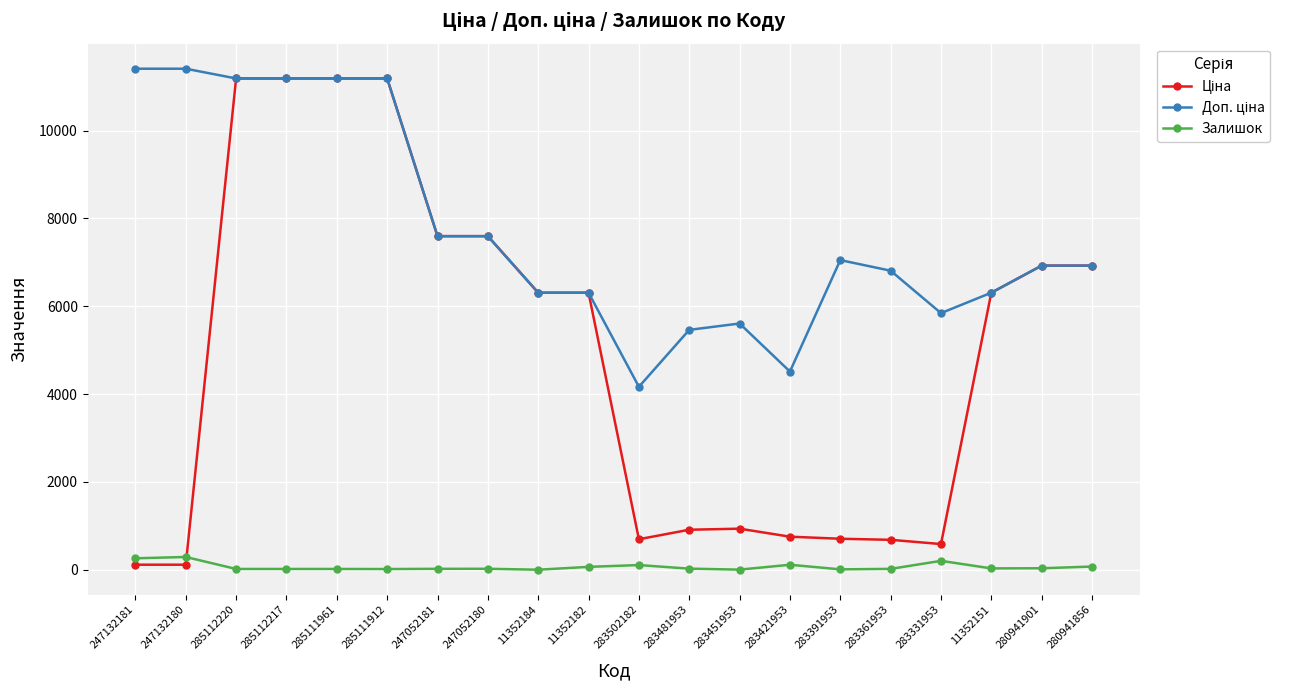

True or false: Залишок has more than 0 interior local peaks.

True